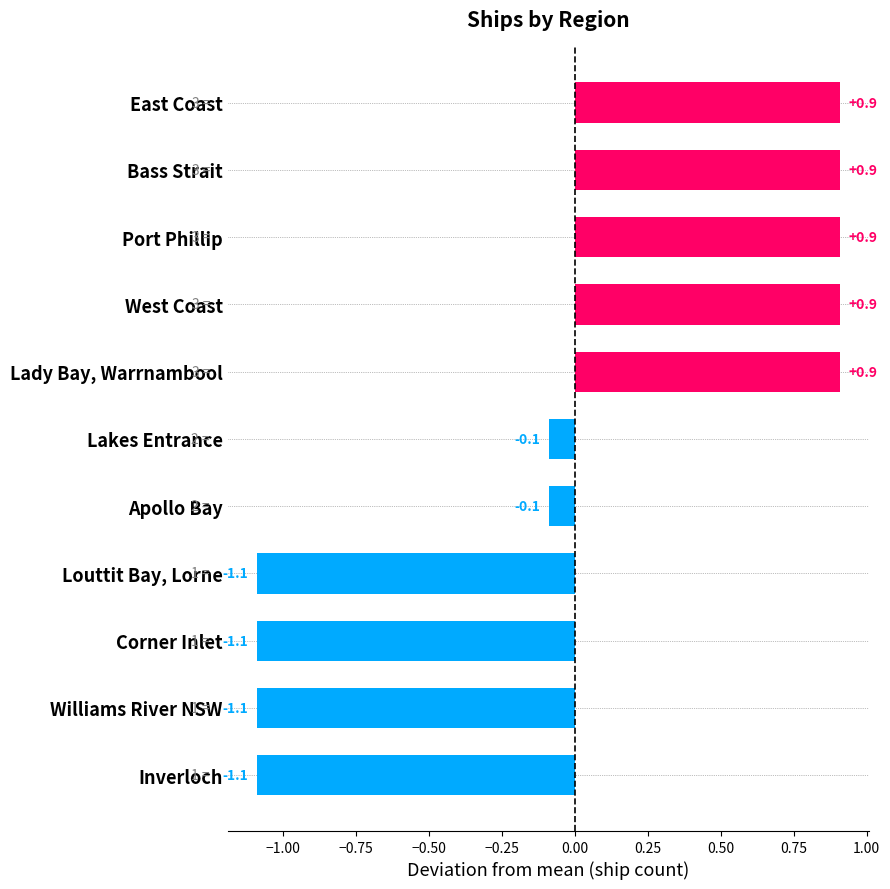

What is the difference between the maximum and minimum values?

2.0